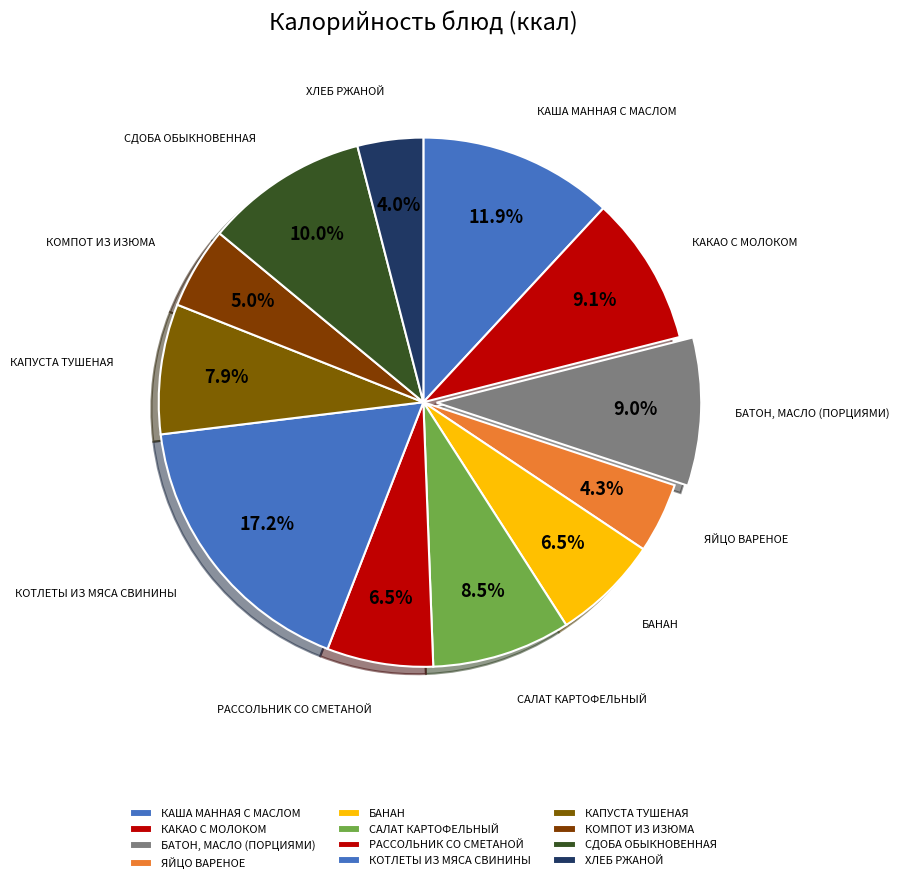

To the nearest percent, what is the difference between the largest and smallest slice percentages?

13%